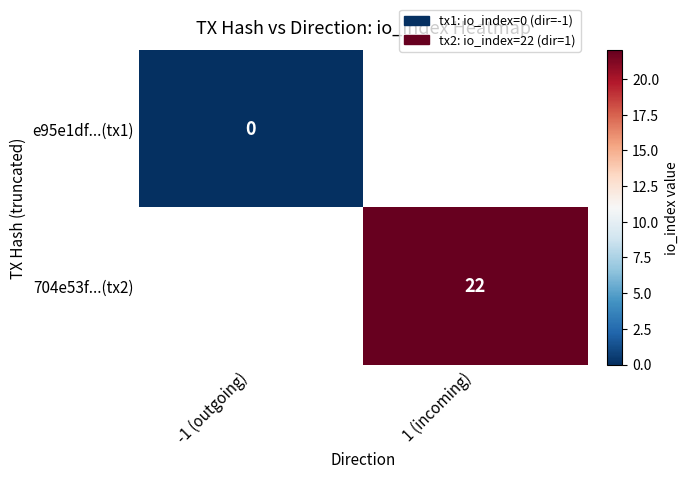

The value of 704e53f...(tx2) at 1 (incoming) is 22. True or false?

True